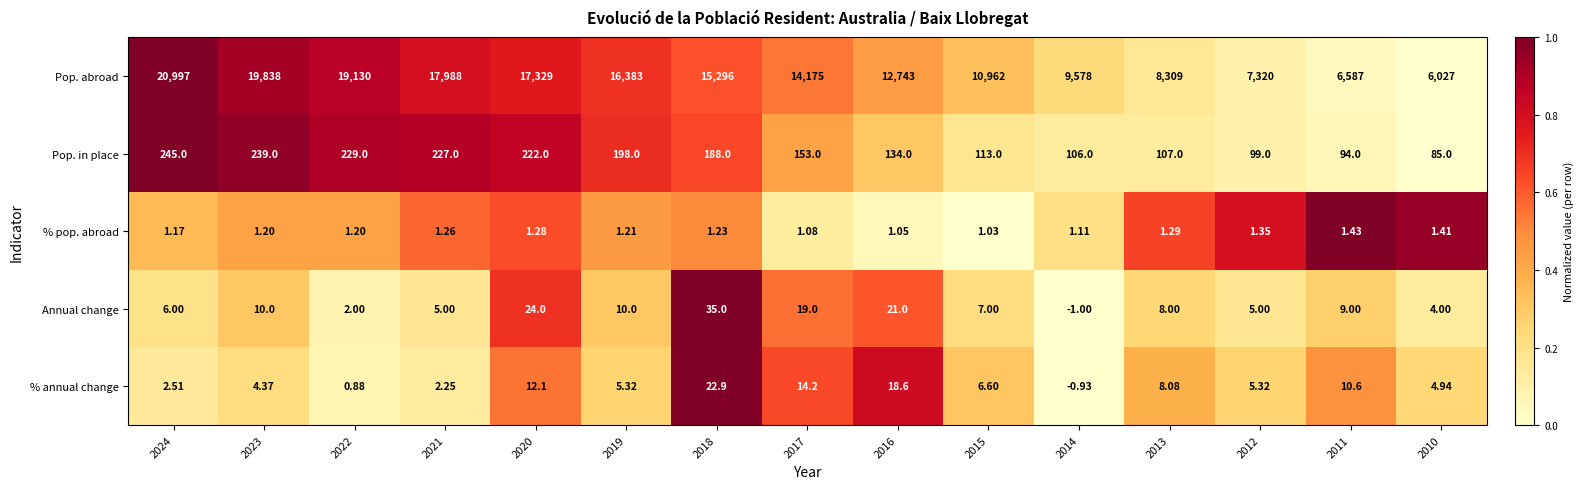

Which series has the widest spread of values?

Pop. abroad